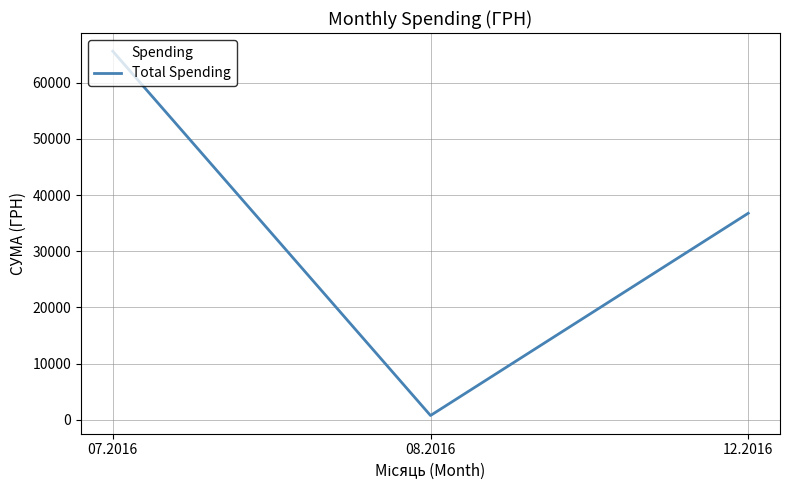

What is the smallest value displayed?

766.5